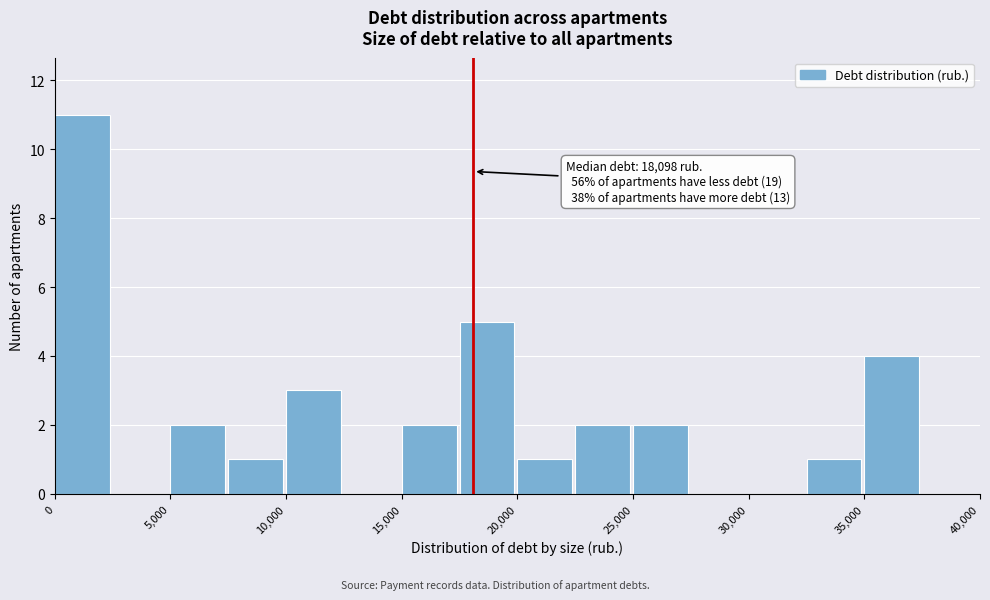

Over which range of the x-axis is the bar tallest?

0 to 2500